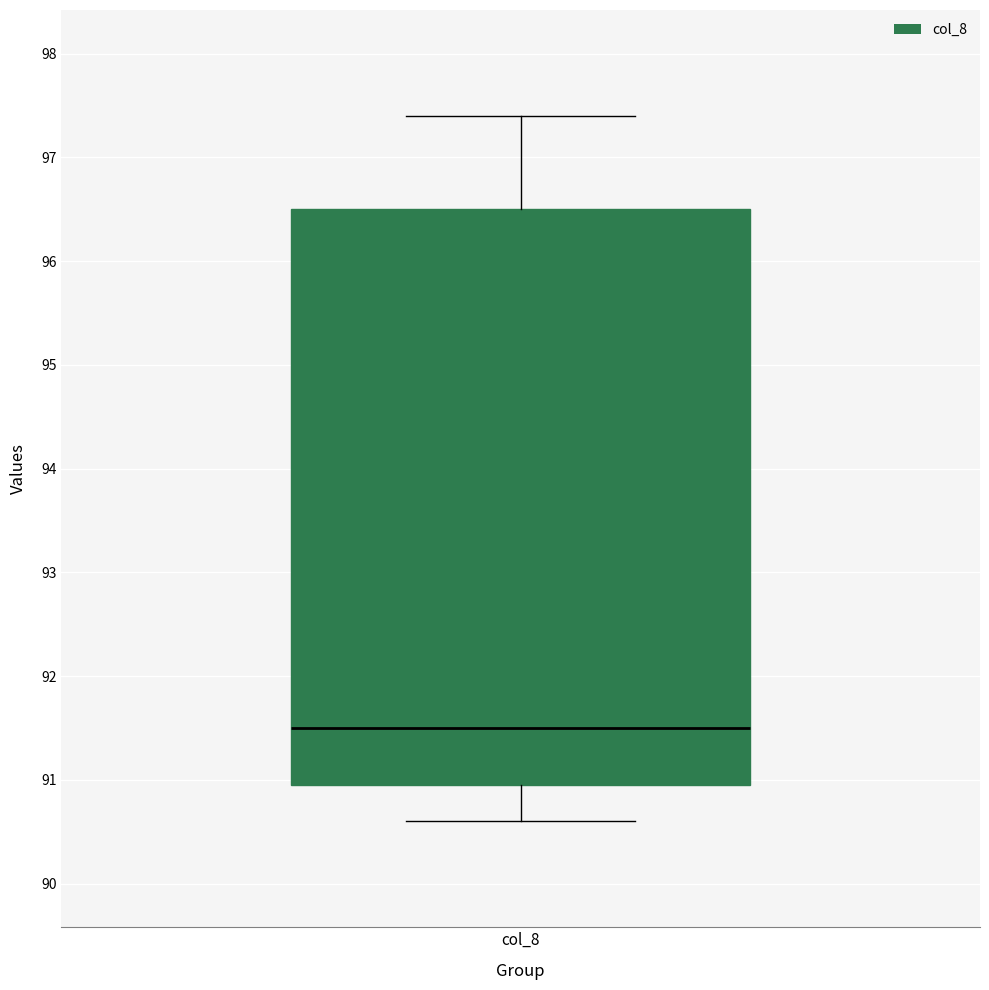

Transcribe this box plot: give where the median line is, the range the box spans, and where the two whiskers end, as read against the y-axis. The values are not printed on the chart, so give them approximately, as read against the axis.

median 91.5, box 91.0 to 96.5, whiskers 90.6 to 97.4